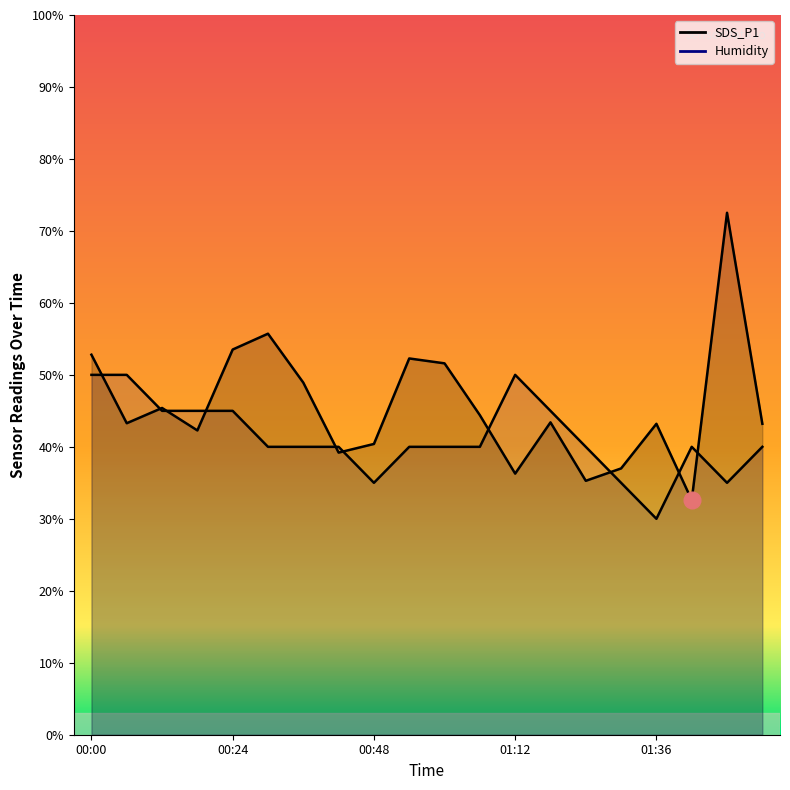

Where is the first local minimum for SDS_P1?

00:06